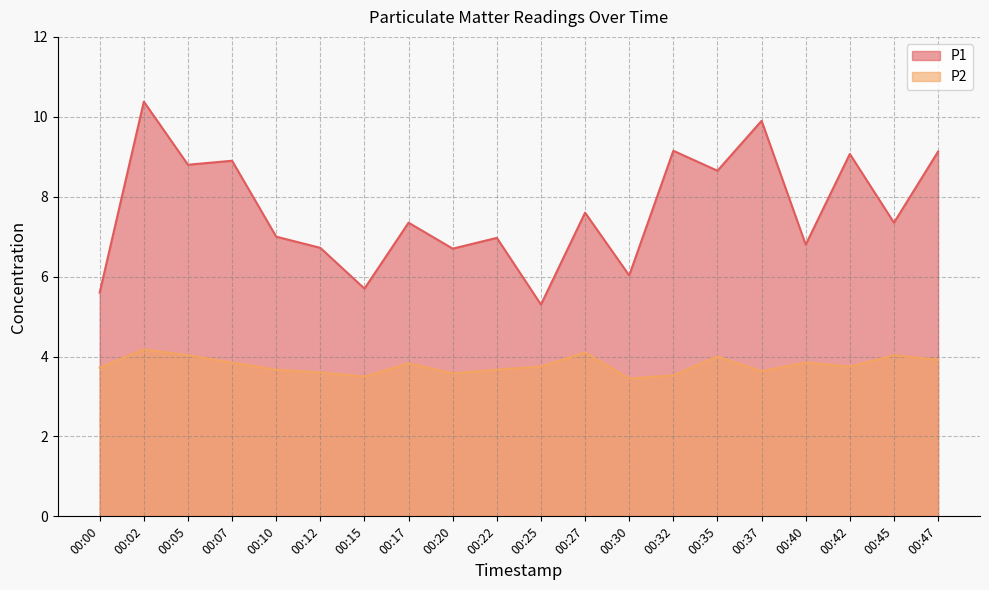

Rank the series by their average value, from highest to lowest.

P1, P2